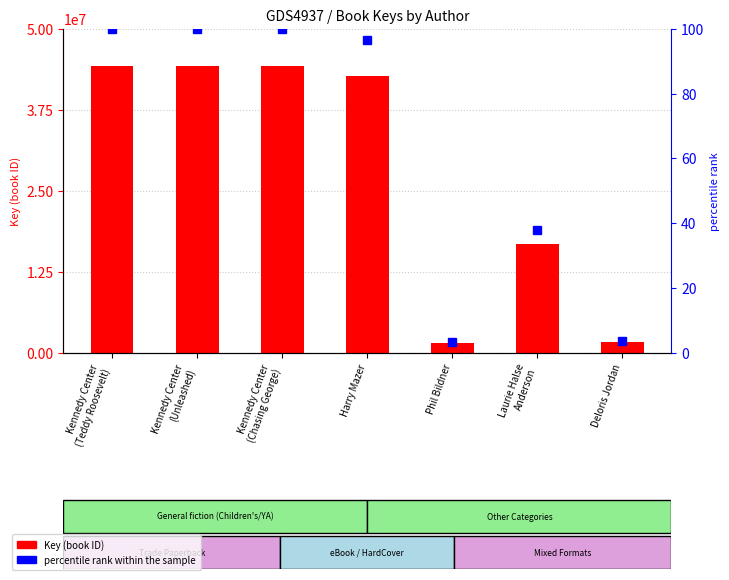

What is the average value of the Key (book ID) series?

27910366.7